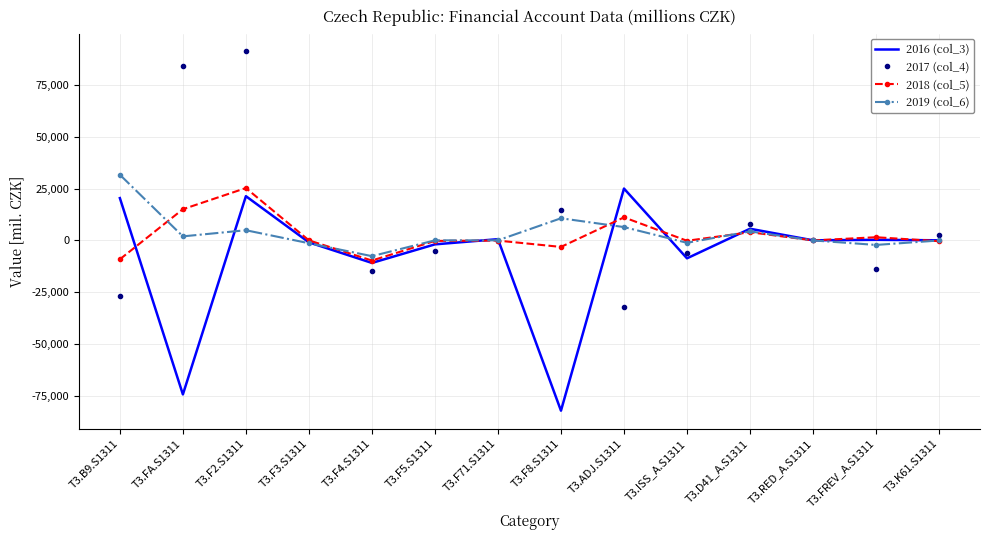

Between which two adjacent categories do 2016 (col_3) and 2019 (col_6) first intersect?

T3.FA.S1311 and T3.F2.S1311